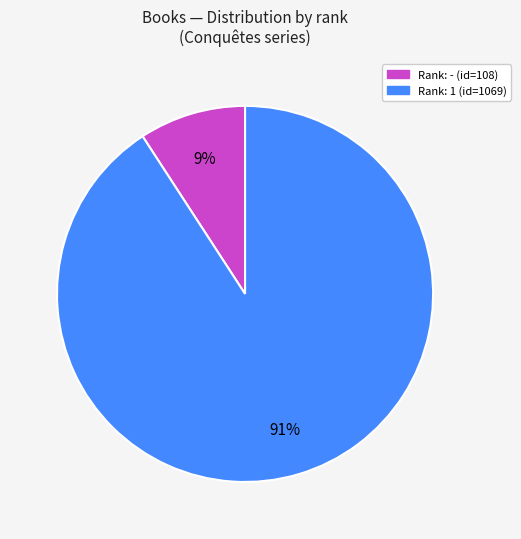

Does Rank: - (id=108) represent more than half of the total?

No